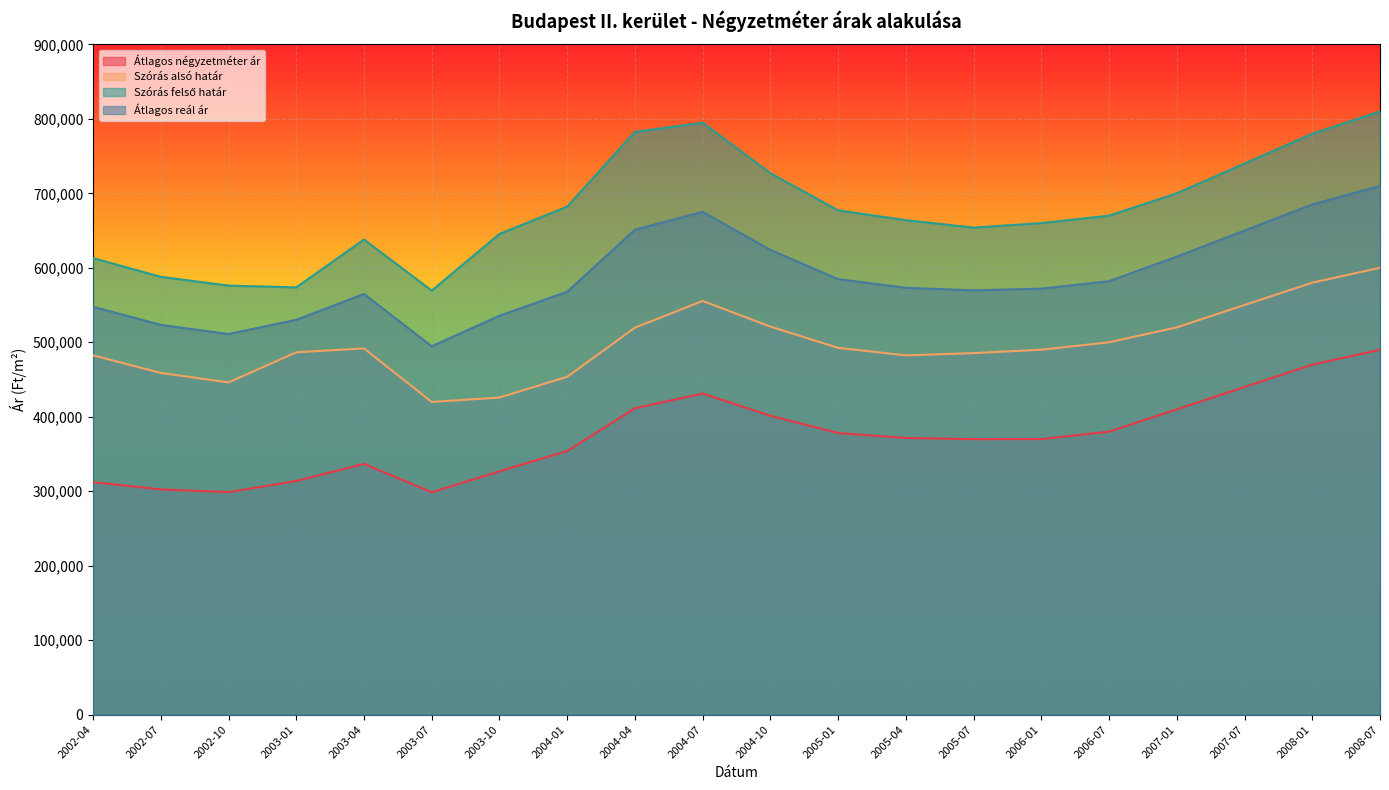

Which series changed the most between 2003-01 and 2005-07?

Szórás felső határ